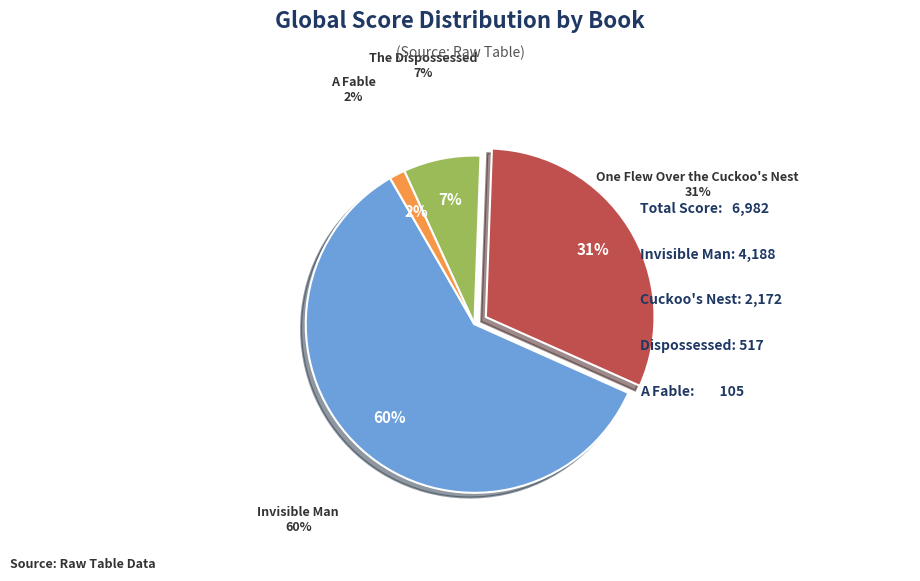

Rank the categories by value from lowest to highest.

A Fable, The Dispossessed, One Flew Over the Cuckoo's Nest, Invisible Man